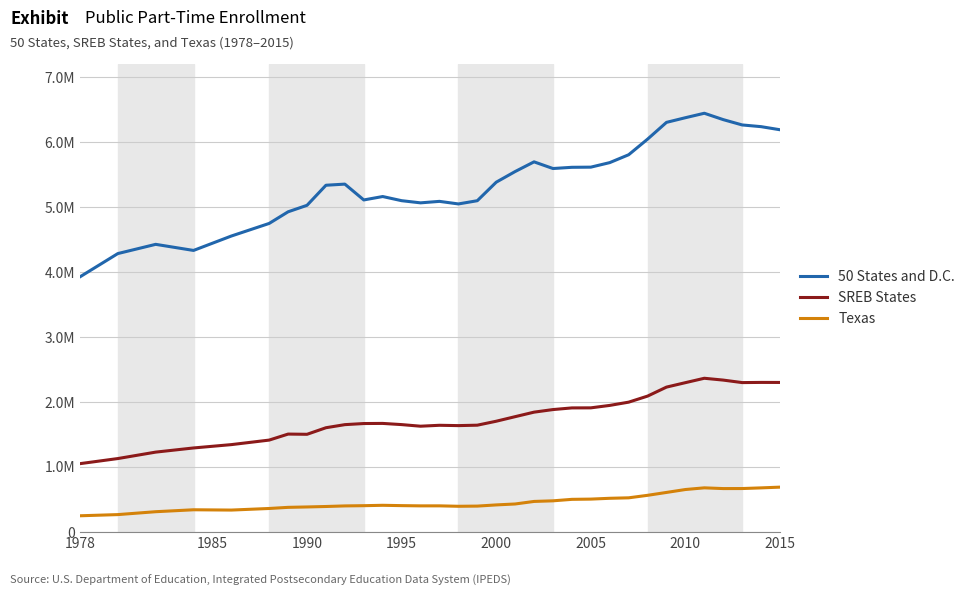

Does the chart display data point markers on the line(s)?

No